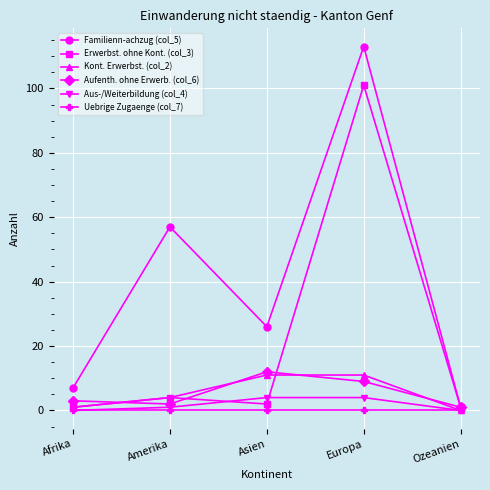

Is this an area chart (filled region under the line)?

No